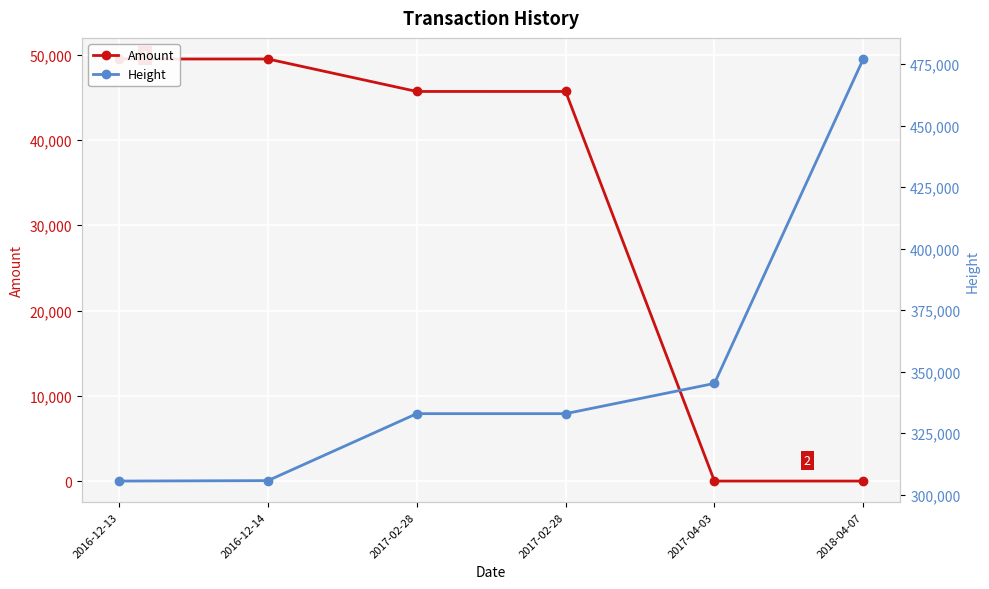

Does the chart display data point markers on the line(s)?

Yes